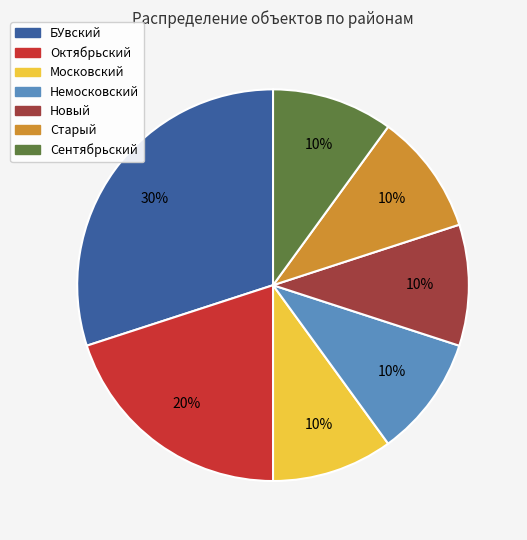

To the nearest percent, what is the combined percentage of Московский and Сентябрьский?

20%